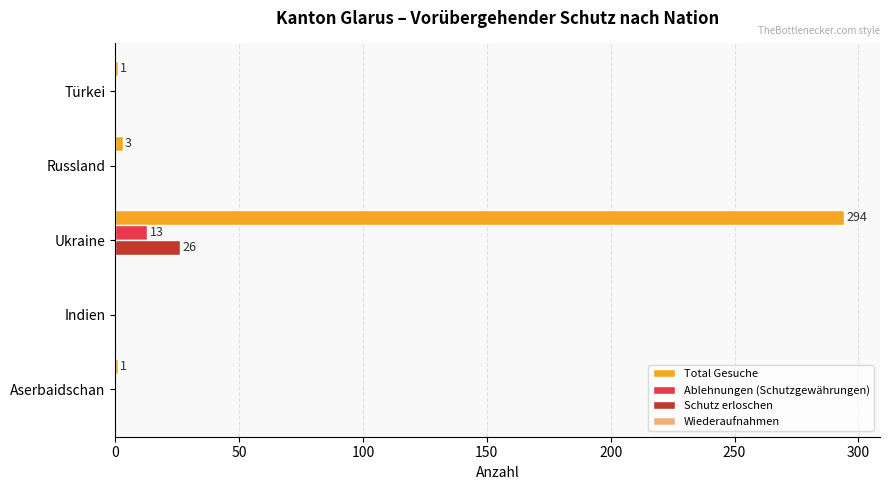

Count the number of data series in this chart.

3